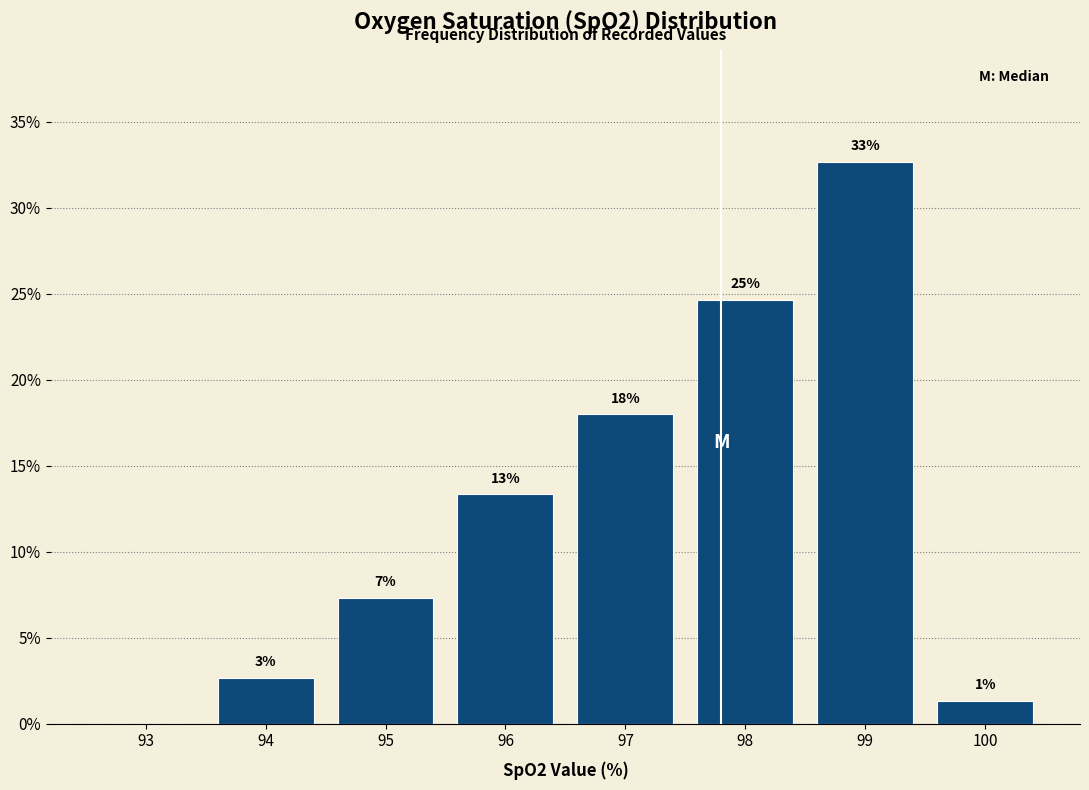

Are the bars horizontal?

No